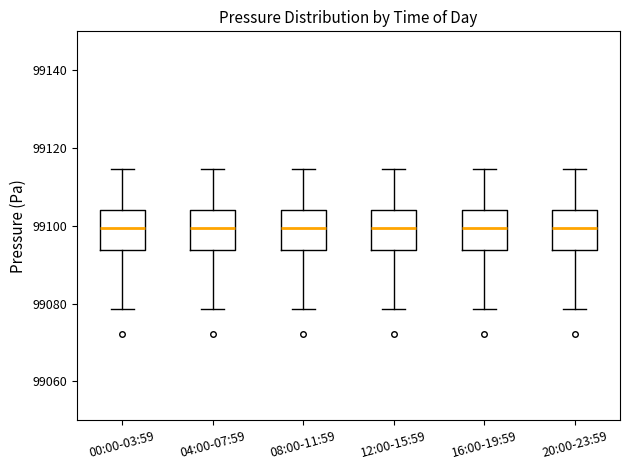

Where does the lower whisker of the box for 04:00-07:59 end on the y-axis? The values are not printed on the chart, so give them approximately, as read against the axis.

99078